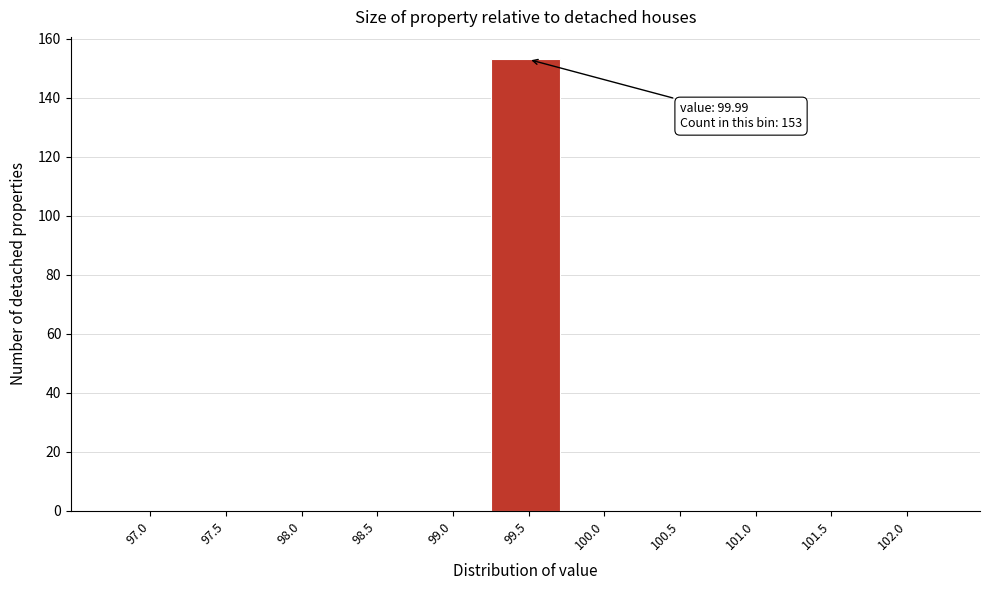

Reading left to right, what are all the values shown in this chart?

97.0=0	97.5=0	98.0=0	98.5=0	99.0=0	99.5=153	100.0=0	100.5=0	101.0=0	101.5=0	102.0=0